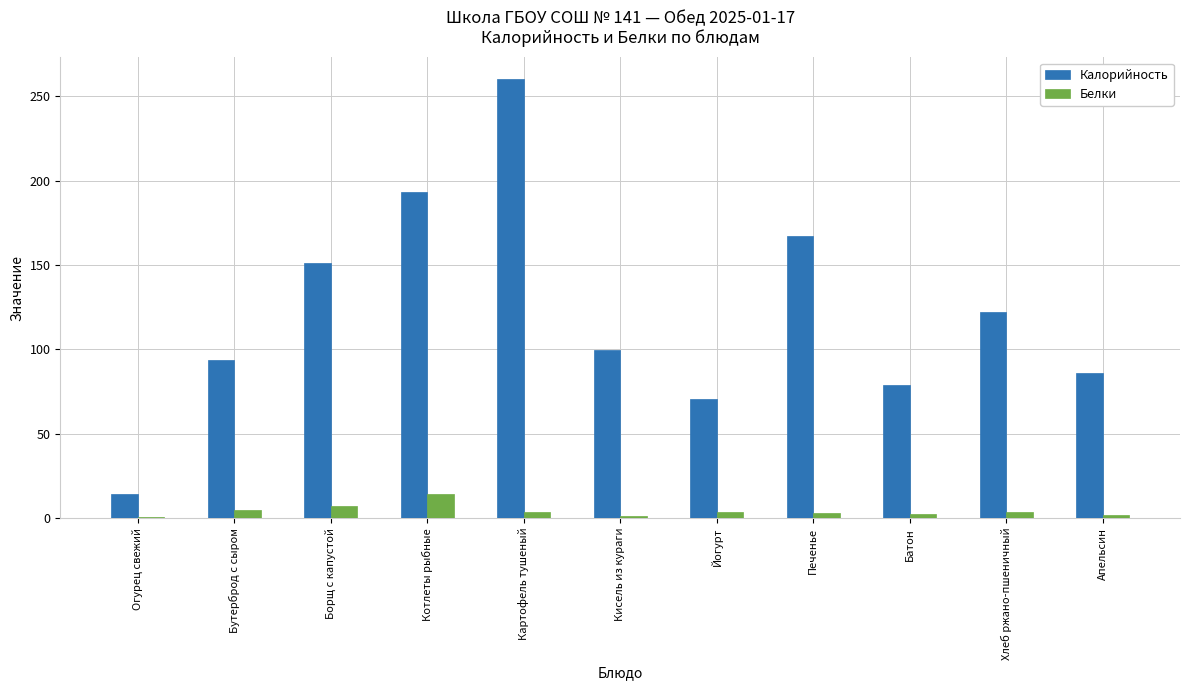

Is the value of Белки at Батон greater than the value of Калорийность at Картофель тушеный?

No